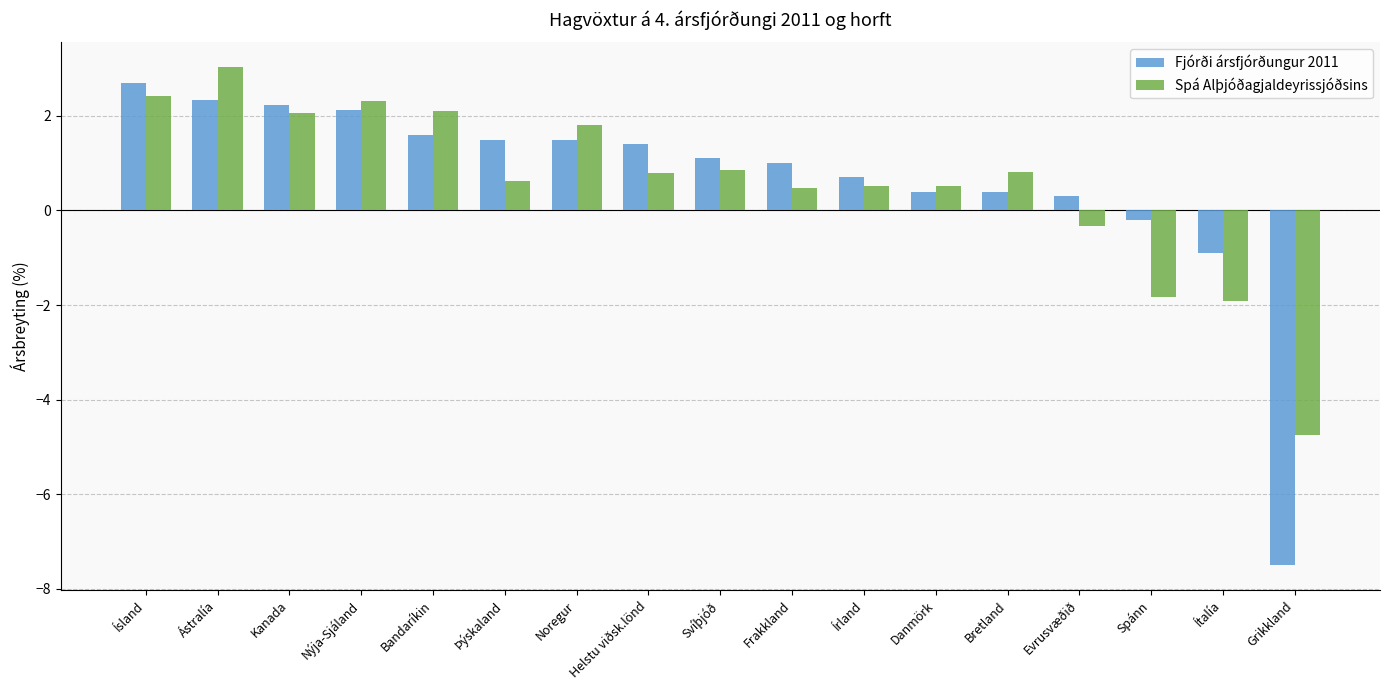

What is the highest value of the Spá Alþjóðagjaldeyrissjóðsins series?

3.0